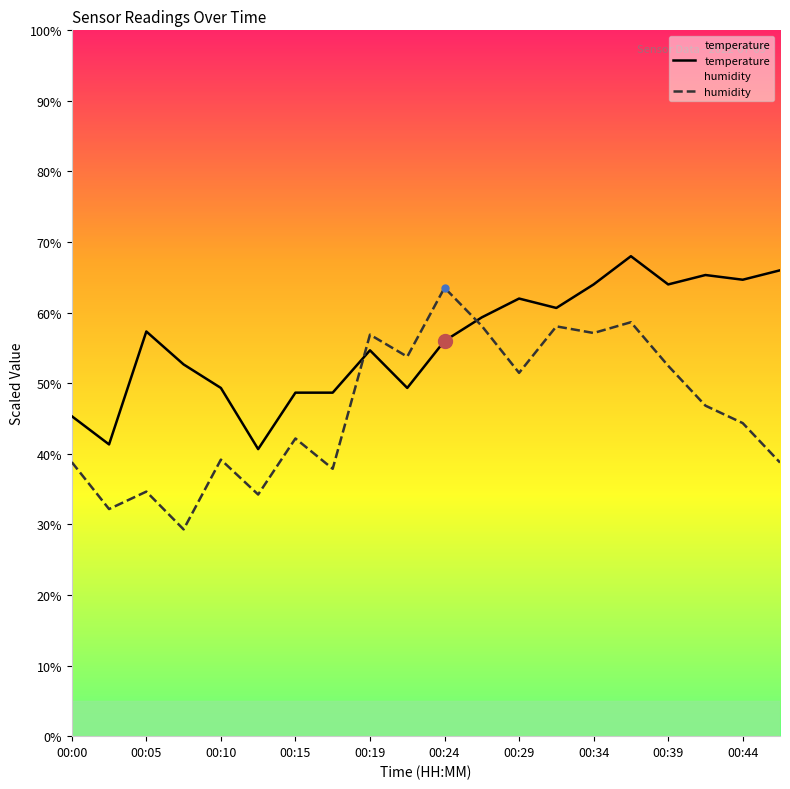

Which series has the largest range (max minus min)?

humidity